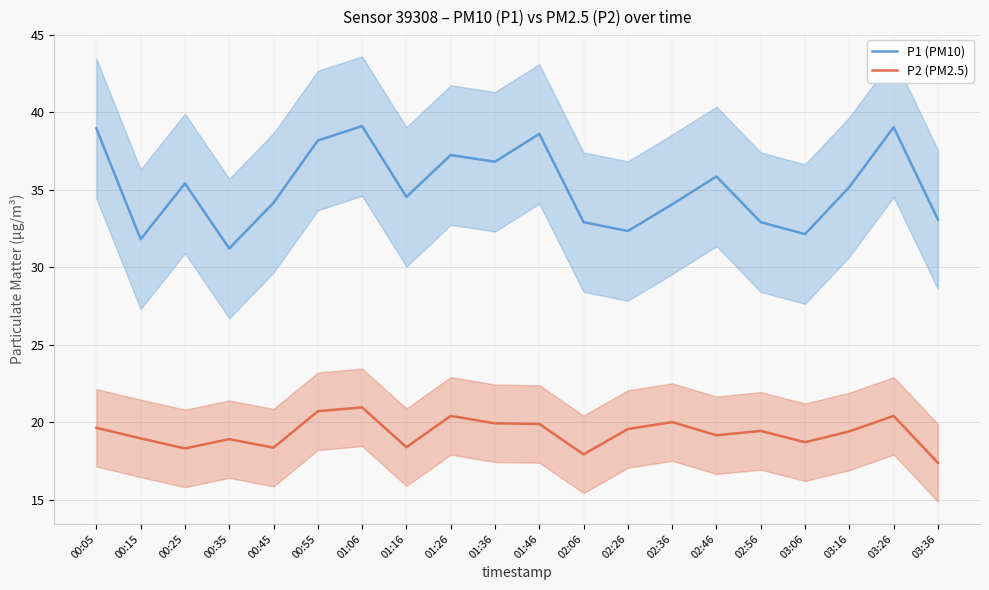

The P1 (PM10) series shows 32.9 at 02:06. True or false?

True